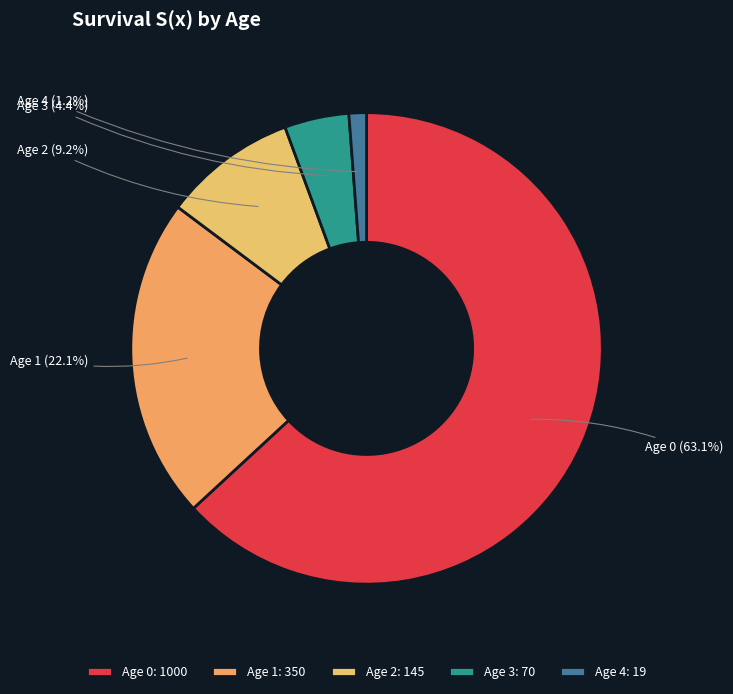

Is there any slice that represents more than half of the pie?

Yes